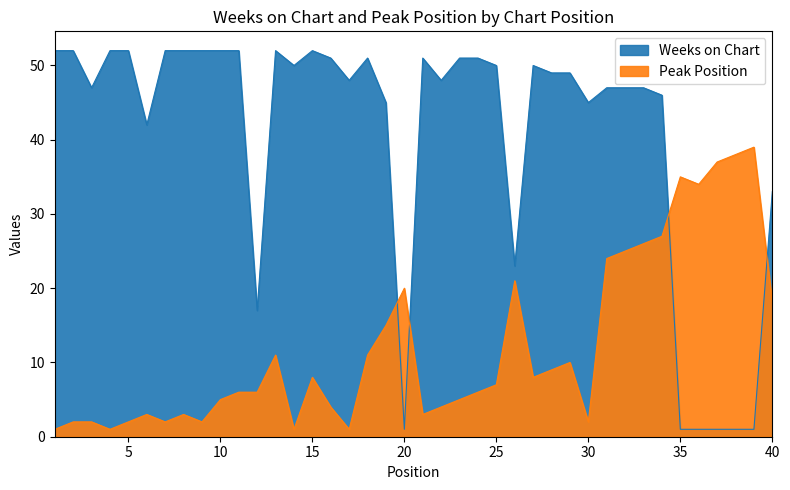

What is the total value across all series at 2?

54